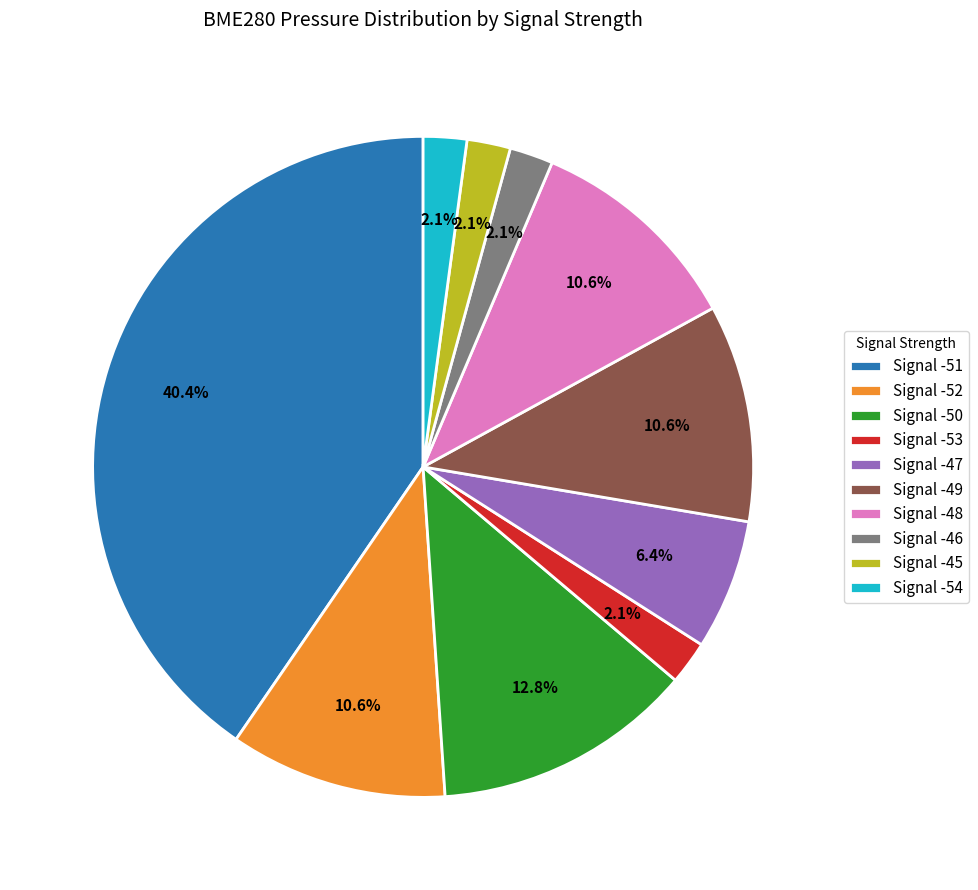

Which slice is the largest?

Signal -51